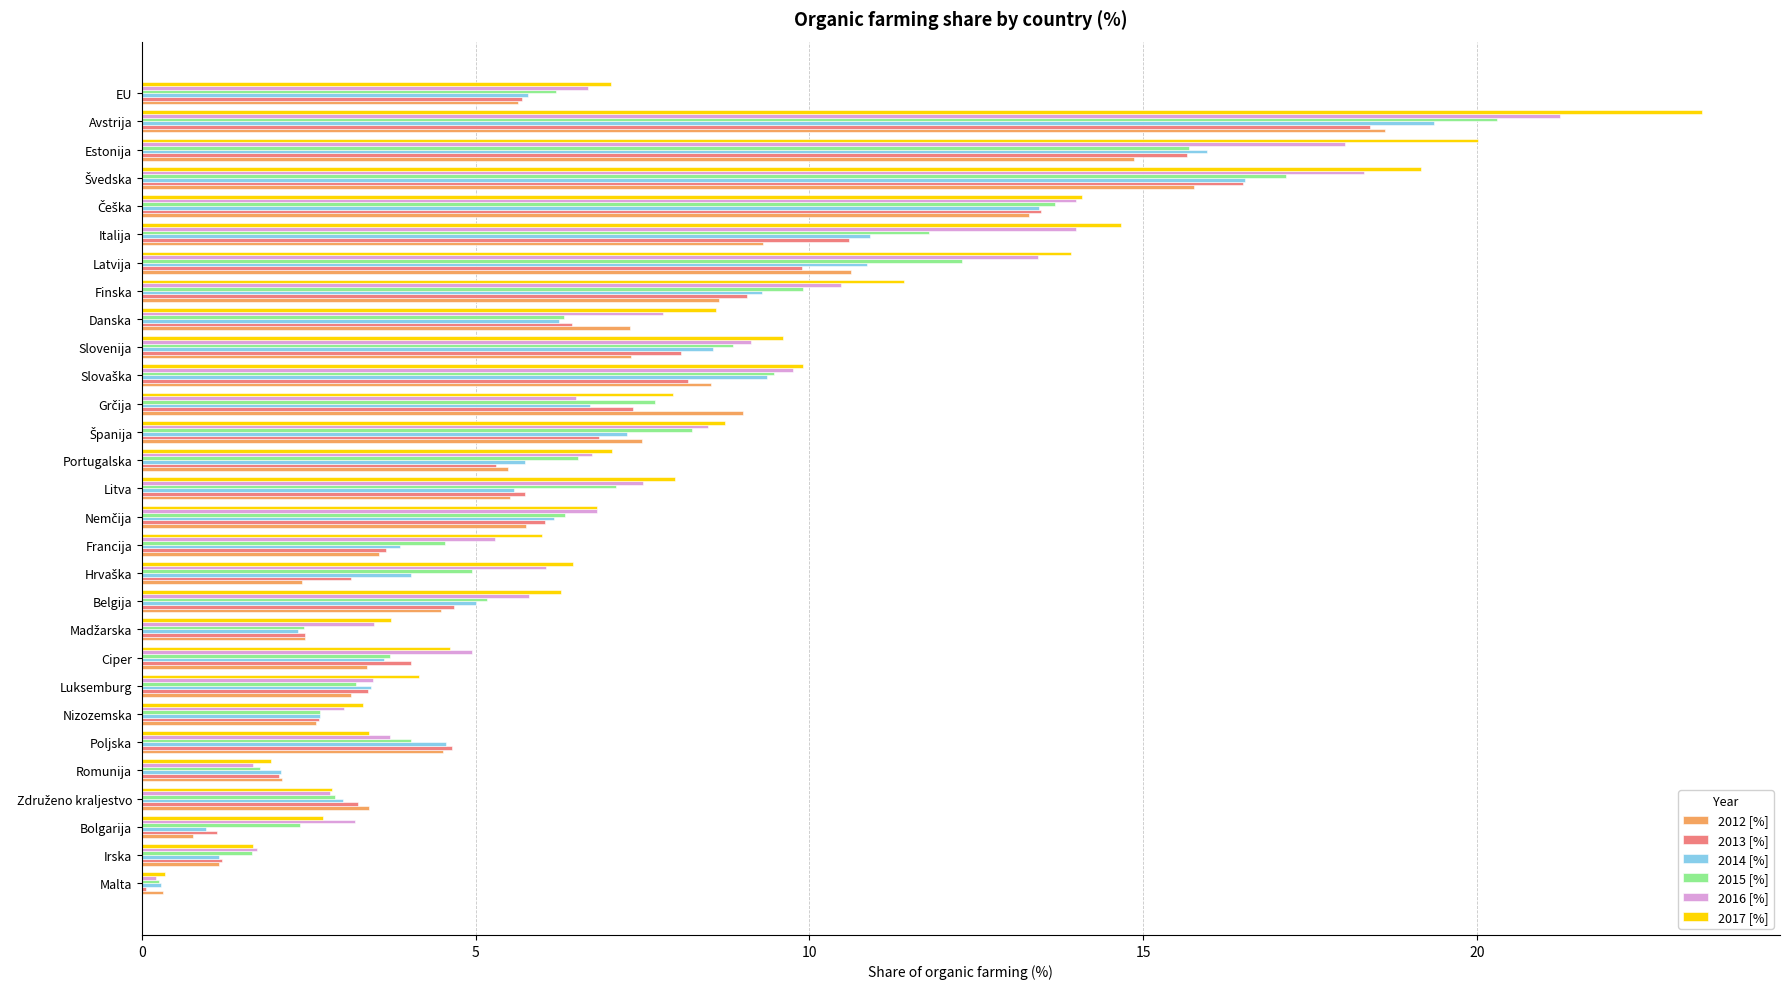

How many distinct data groups are displayed?

6